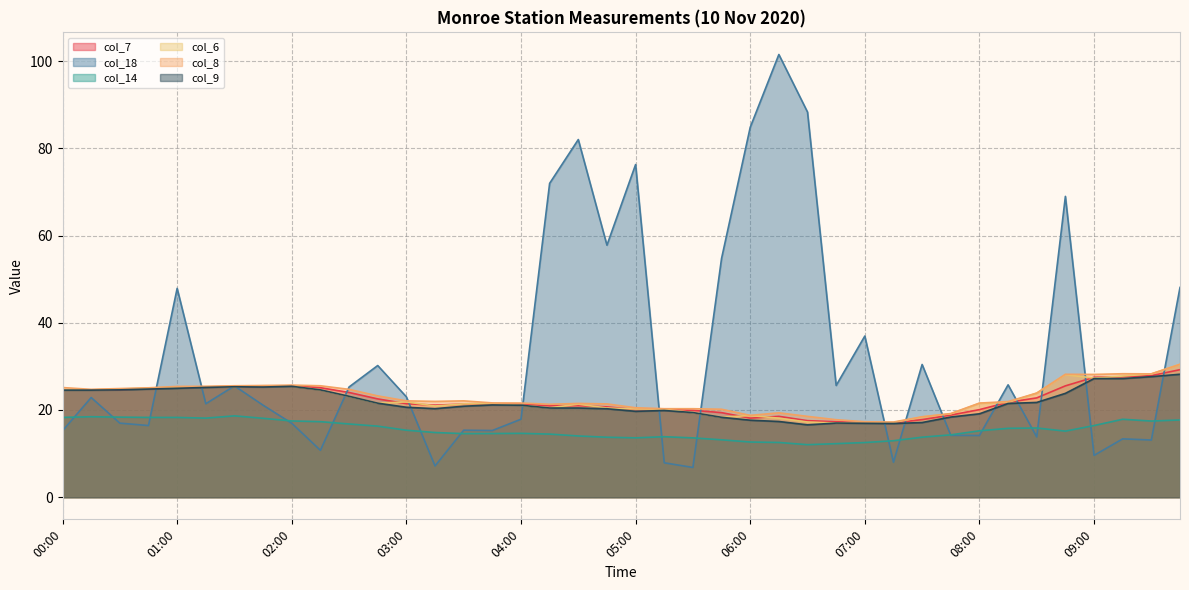

How many data points in col_14 are less than 15?

19